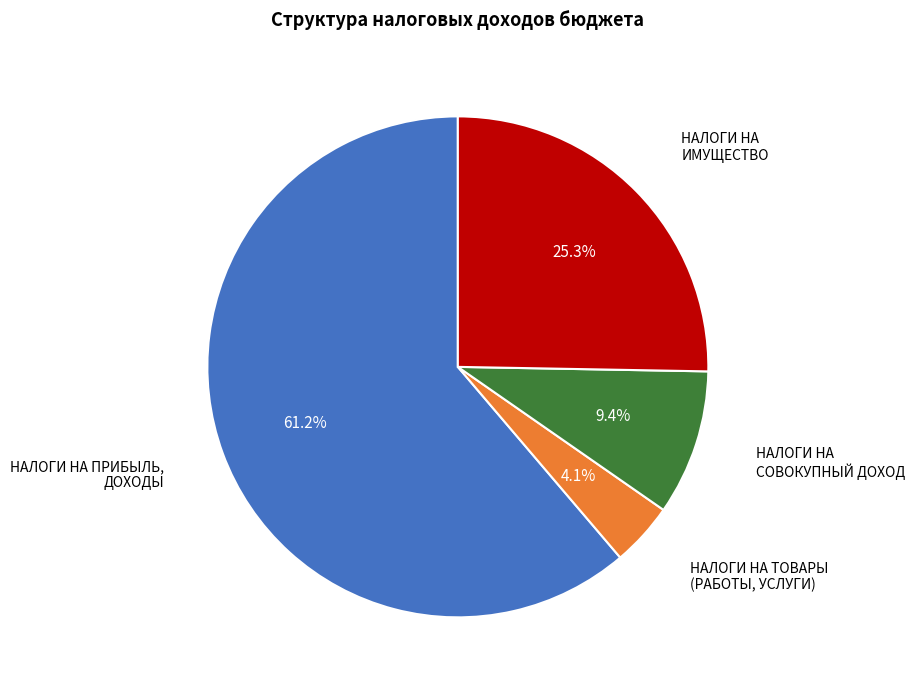

Count the number of slices in the pie.

4